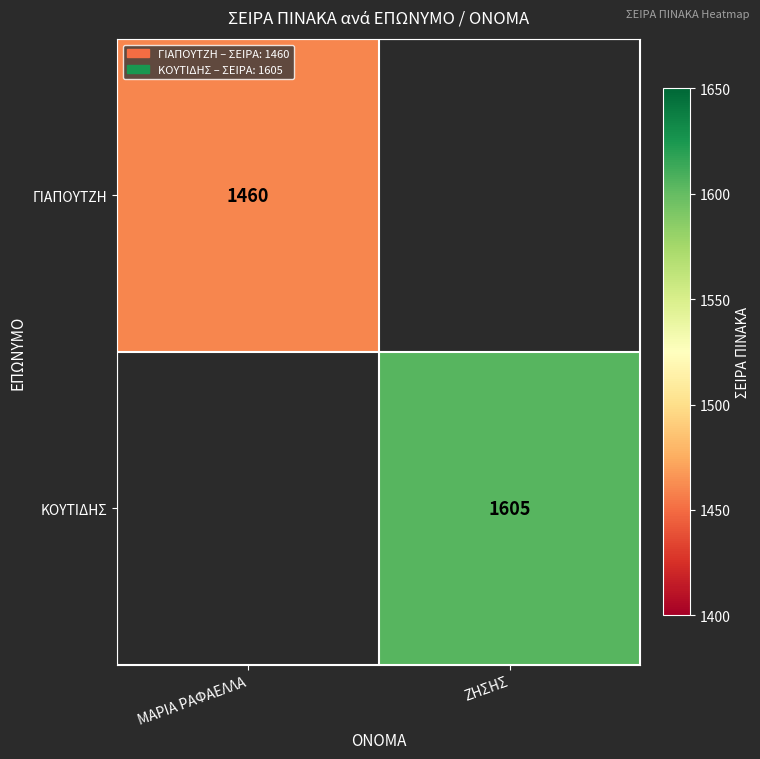

The value of ΓΙΑΠΟΥΤΖΗ at ΜΑΡΙΑ ΡΑΦΑΕΛΛΑ is 2431. True or false?

False